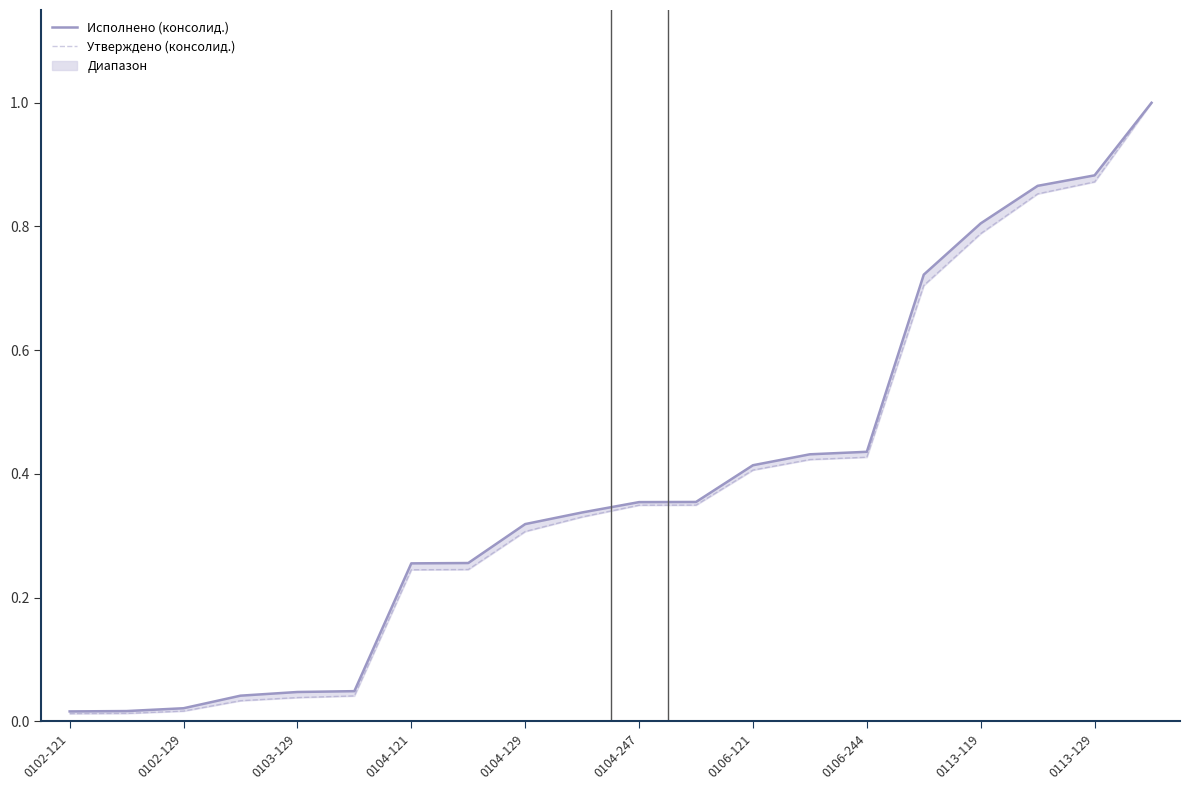

True or false: Исполнено (консолид.) and Утверждено (консолид.) cross at least once.

False